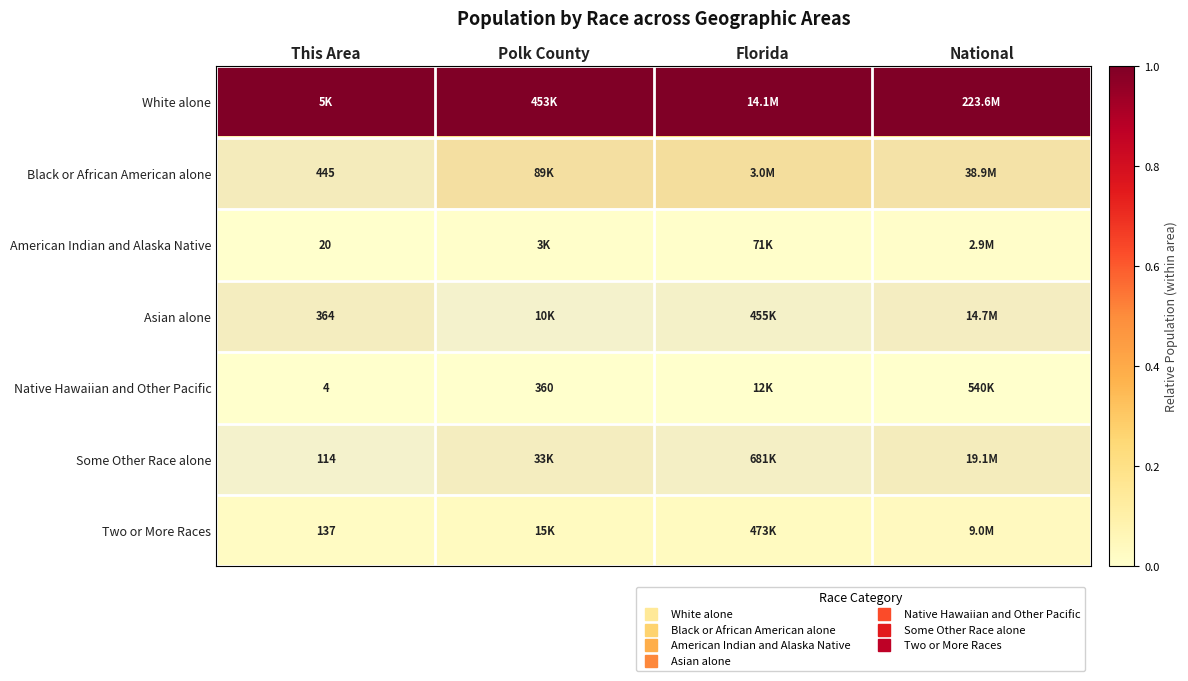

How many data points does each series have?

4